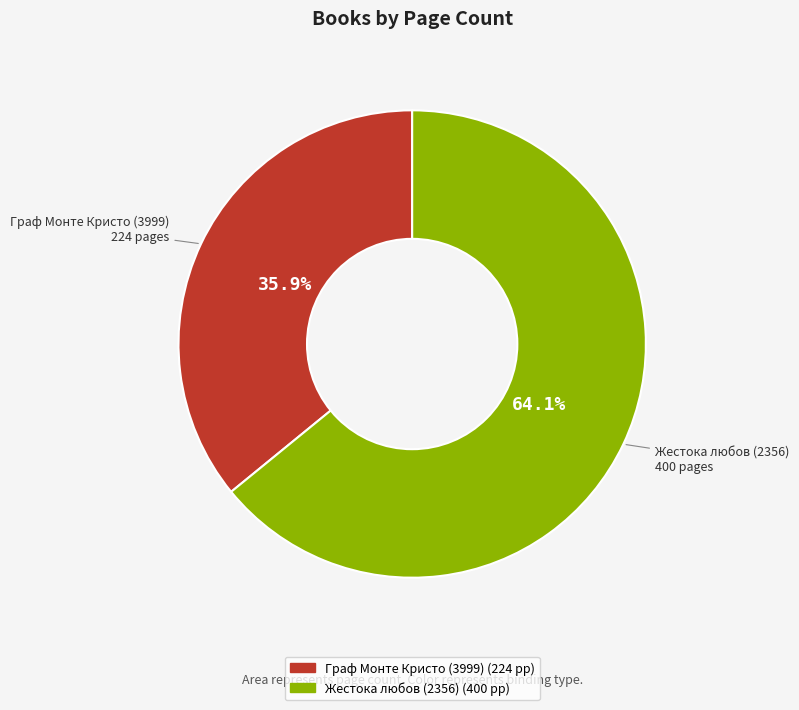

True or false: Граф Монте Кристо (3999) accounts for 36% of the total.

True